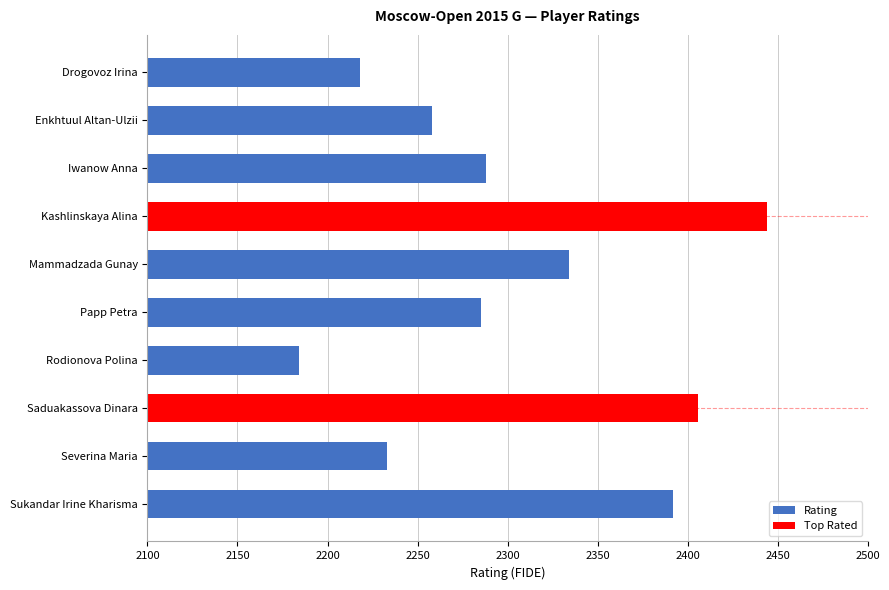

What is the change in value from Mammadzada Gunay to Severina Maria?

-101